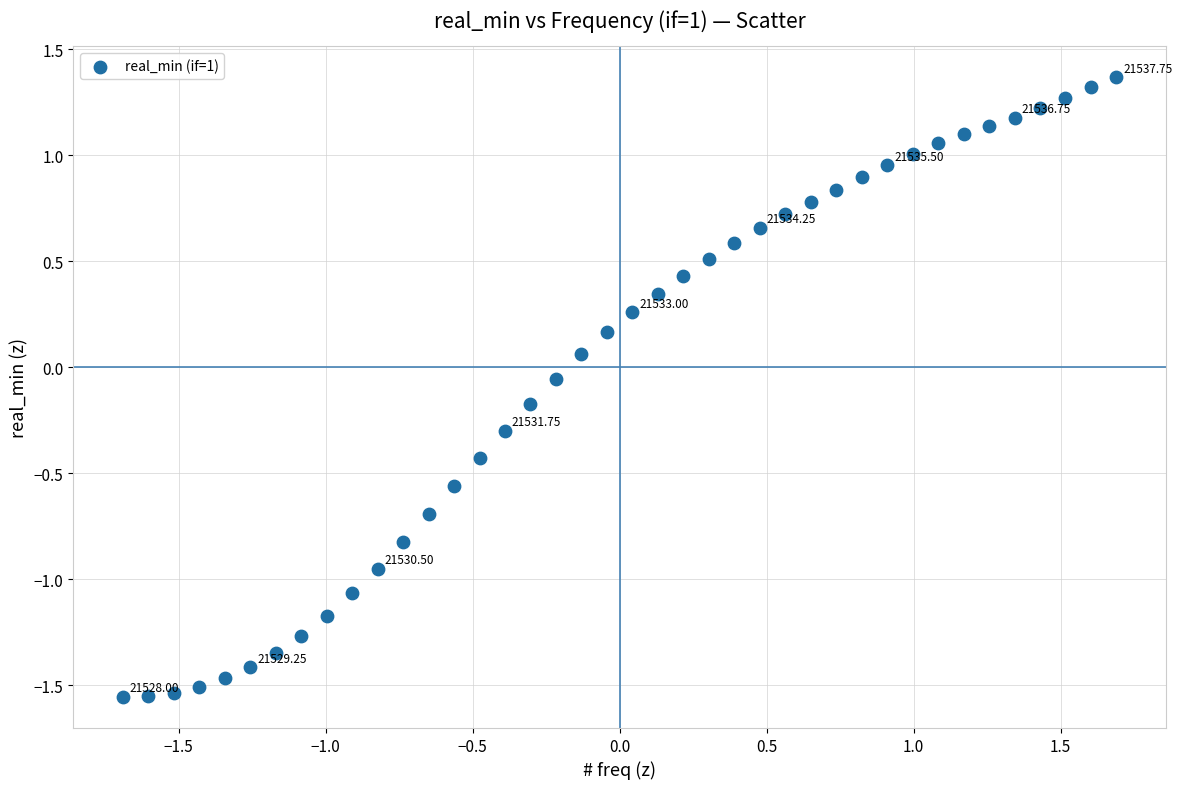

What is the range of X values (max minus min)?

3.4